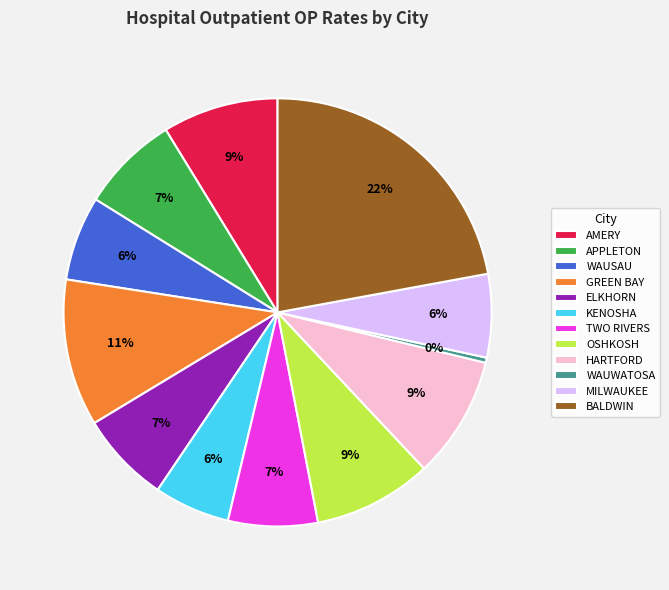

What is the ratio of the value at WAUSAU to the value at BALDWIN?

0.3